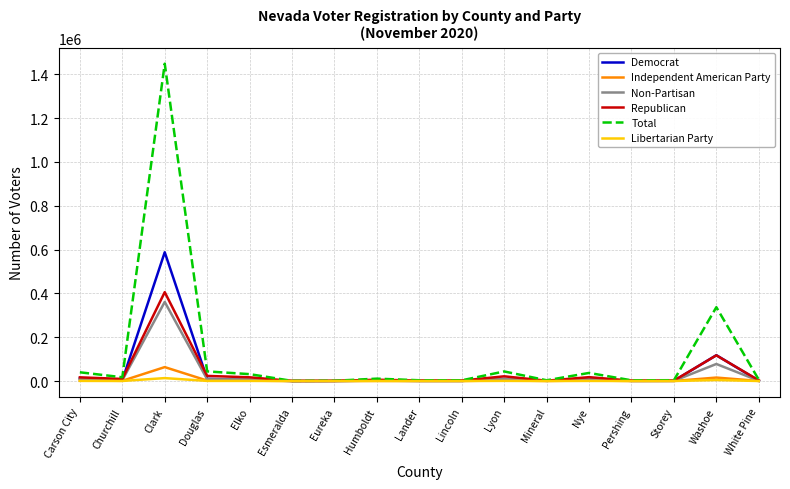

What are all the series names shown in the legend?

Democrat, Independent American Party, Non-Partisan, Republican, Total, Libertarian Party